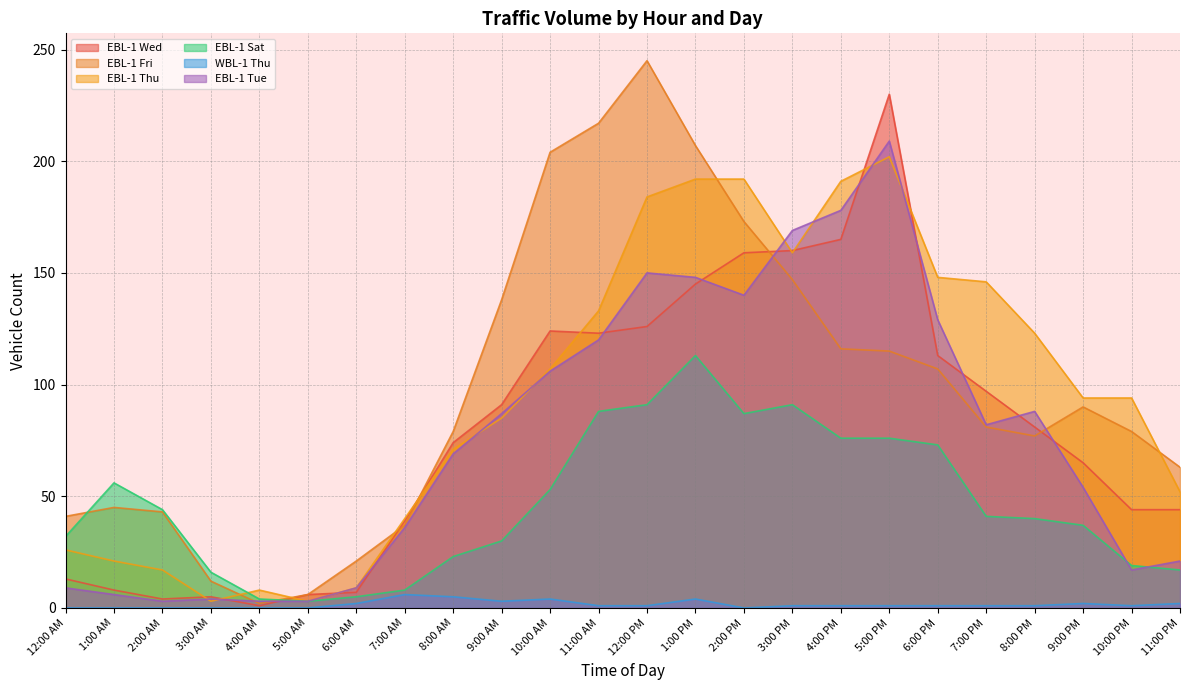

Reading left to right, transcribe all the data shown in this chart.

EBL-1 Wed: 13	8	4	5	1	6	7	39	74	91	124	123	126	145	159	160	165	230	113	97	81	65	44	44
EBL-1 Fri: 41	45	43	12	2	6	21	37	79	138	204	217	245	207	173	147	116	115	107	81	77	90	79	63
EBL-1 Thu: 26	21	17	3	8	3	9	40	71	85	107	133	184	192	192	159	191	202	148	146	123	94	94	52
EBL-1 Sat: 32	56	44	16	4	3	5	8	23	30	53	88	91	113	87	91	76	76	73	41	40	37	19	17
WBL-1 Thu: 0	0	0	0	0	0	2	6	5	3	4	1	1	4	0	1	1	1	1	1	1	2	1	2
EBL-1 Tue: 9	6	3	4	3	3	9	36	69	87	106	120	150	148	140	169	178	209	129	82	88	54	17	21